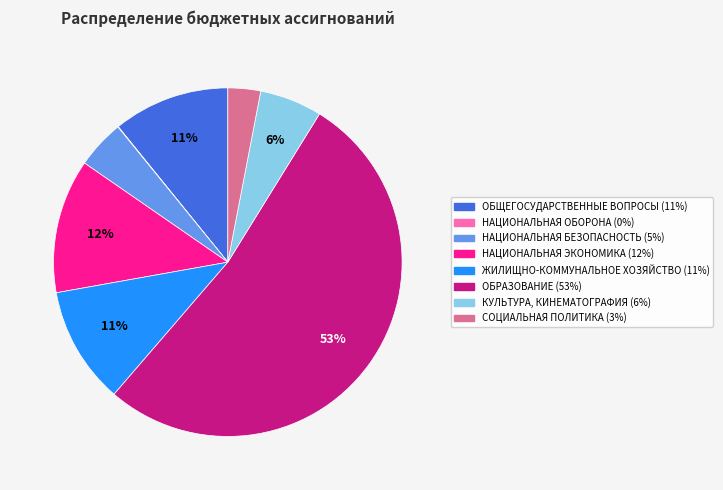

Is it true that НАЦИОНАЛЬНАЯ ЭКОНОМИКА is 7% of the pie?

False